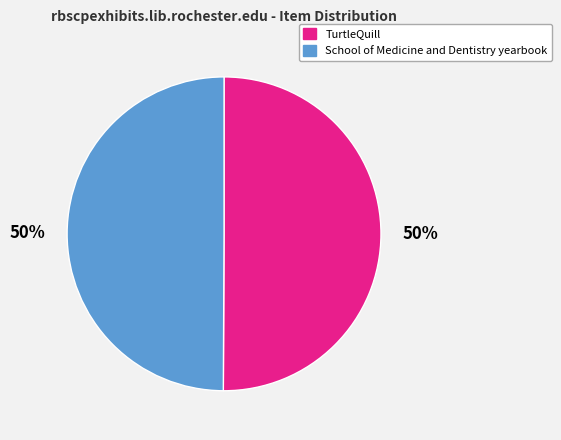

Approximately how many times larger is the value at School of Medicine and Dentistry yearbook compared to TurtleQuill?

1.0